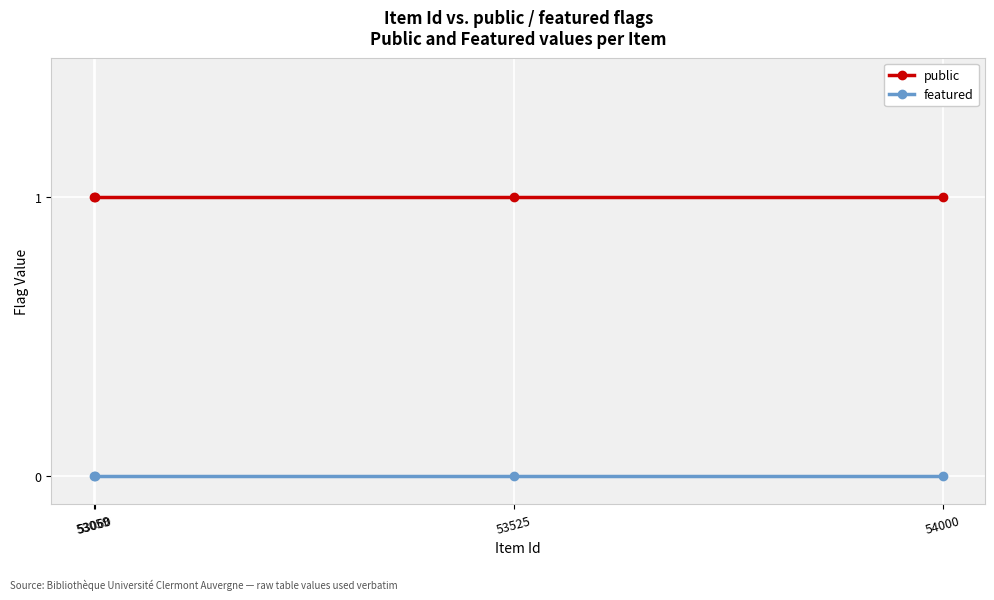

What are all the series names shown in the legend?

public, featured